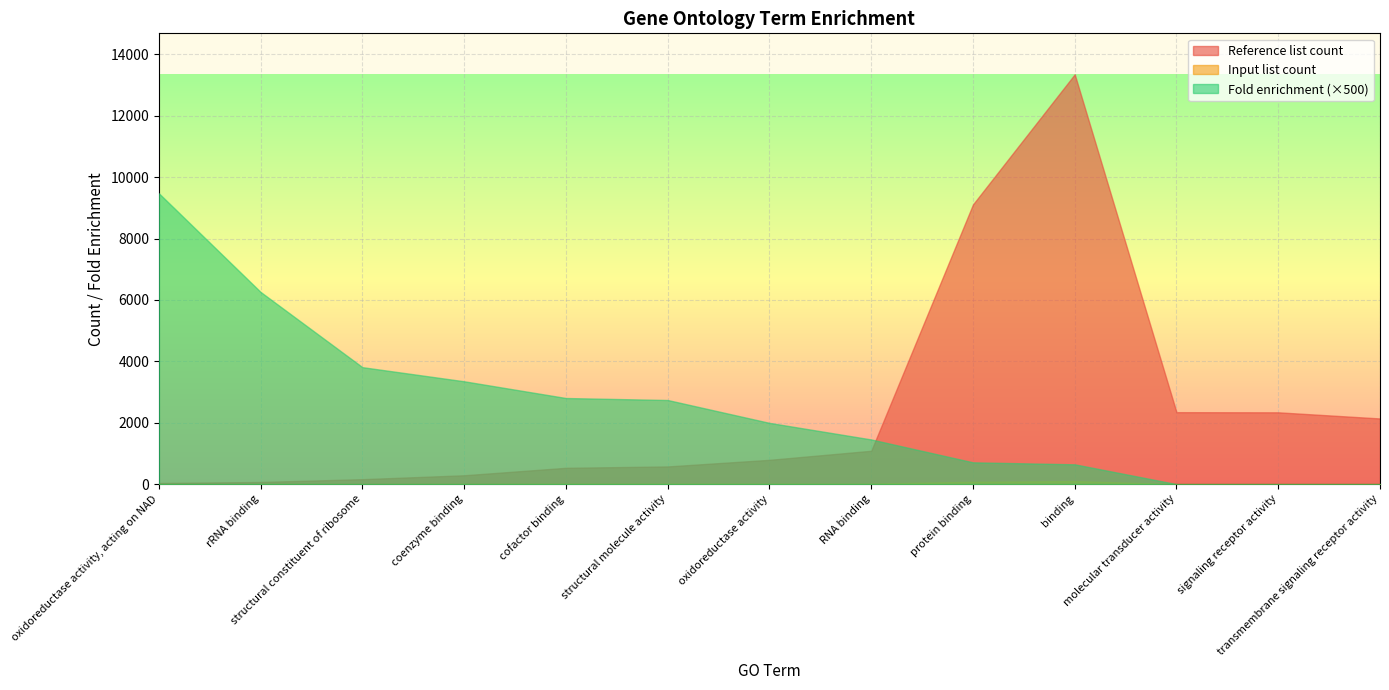

How many lines are shown in the chart?

3